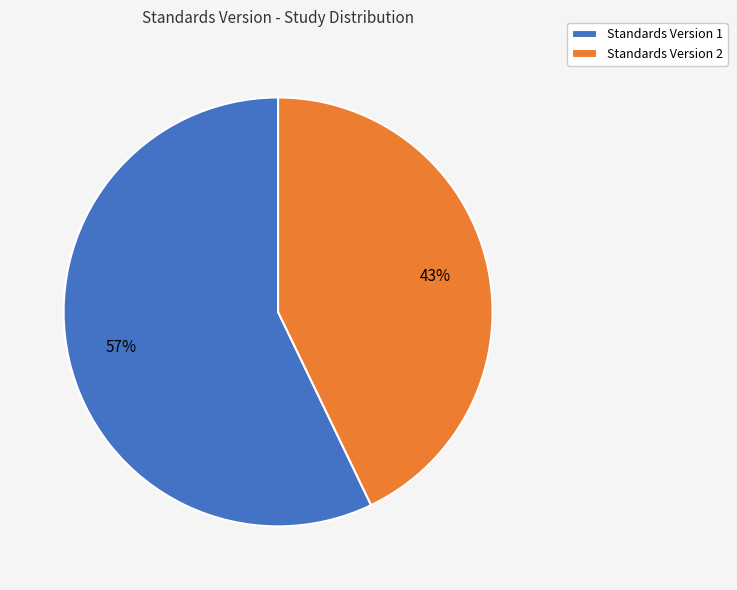

How many slices are in this pie chart?

2